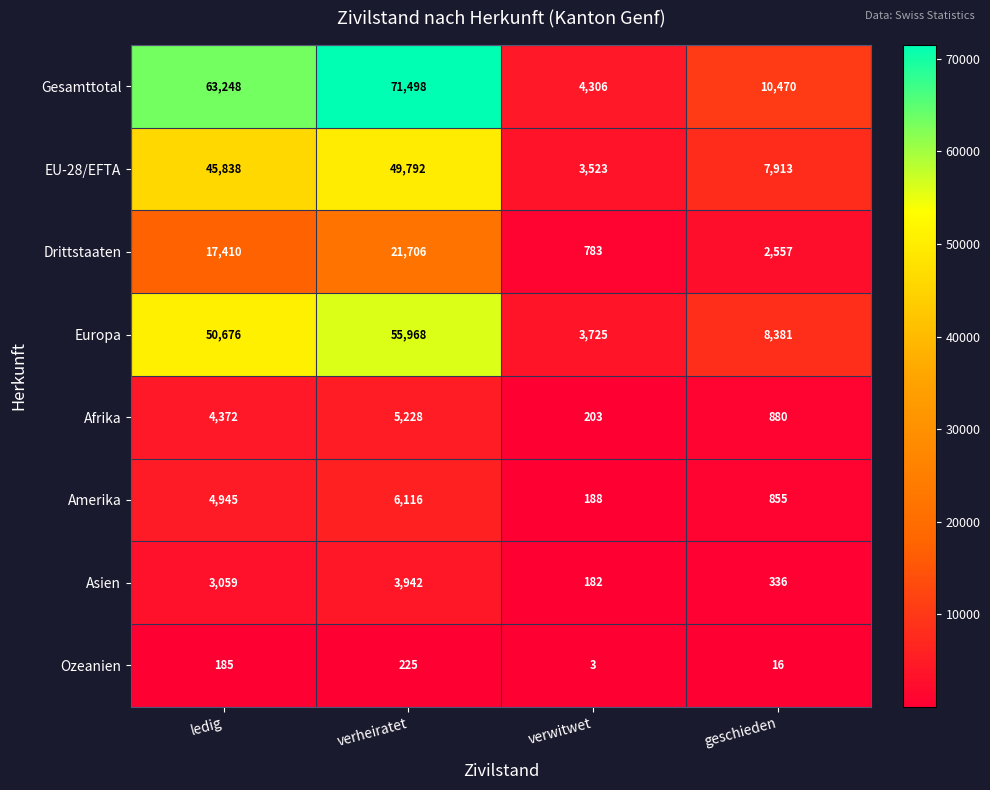

True or false: Ozeanien has a value of 225 at verheiratet.

True